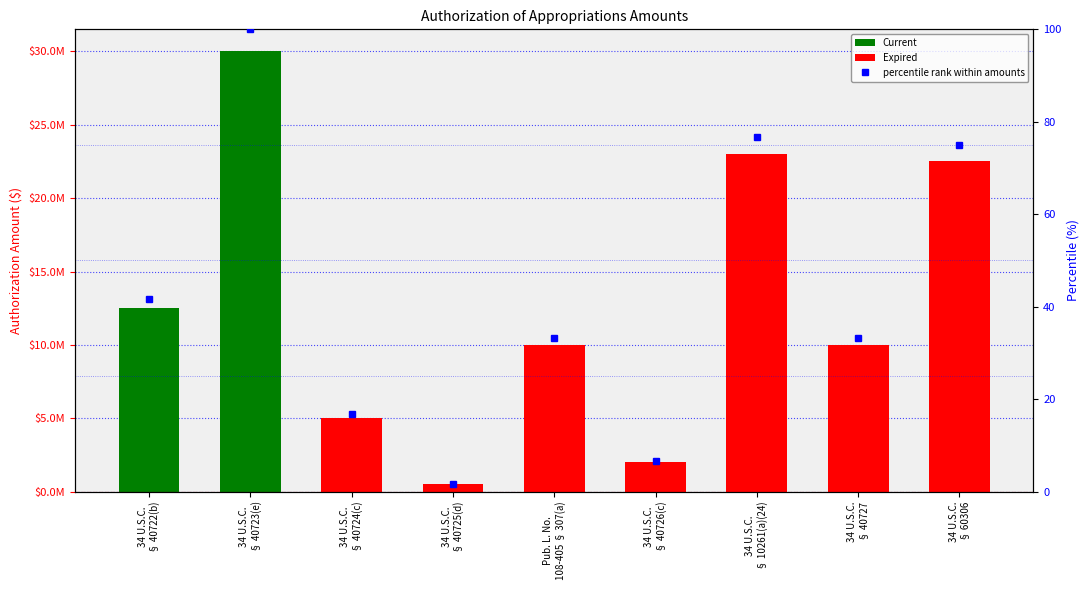

Reading right to left, transcribe all the data shown in this chart.

75.0	33.3	76.7	6.7	33.3	1.7	16.7	100.0	41.7